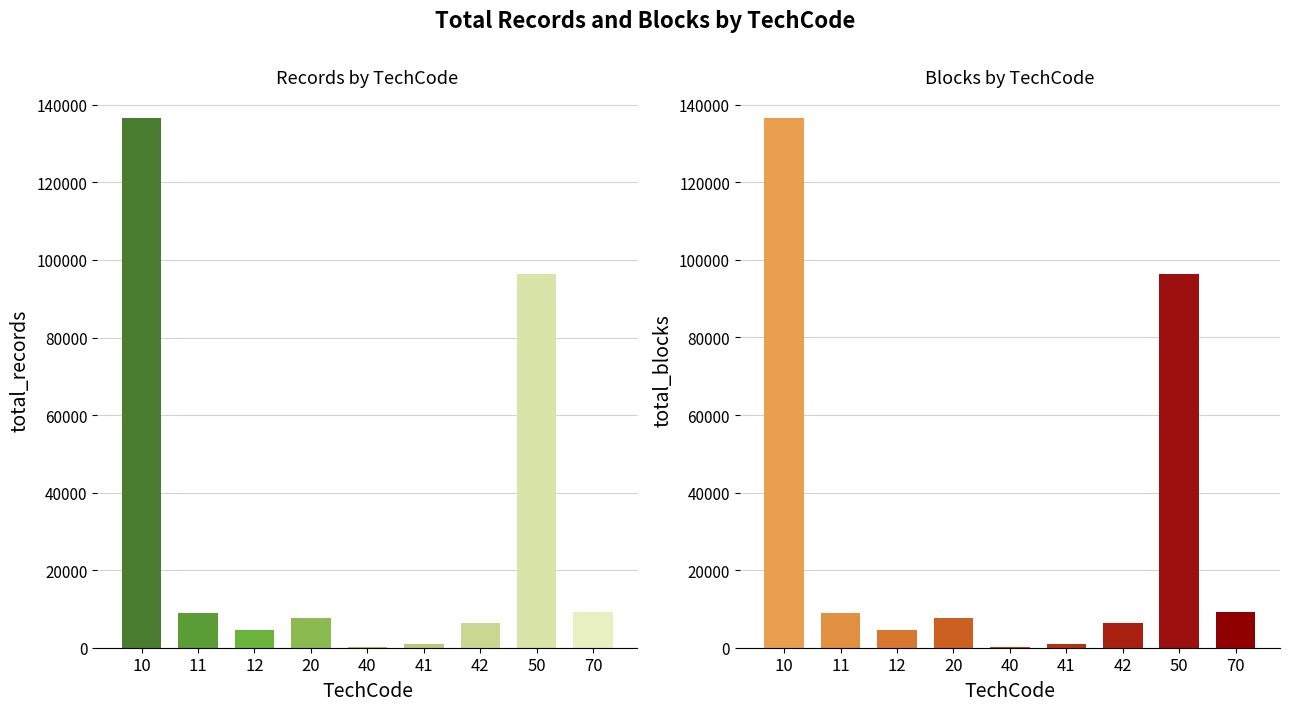

Rank the series by their maximum value, from lowest to highest.

blocks, records